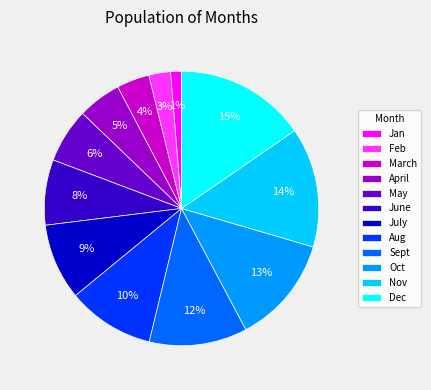

Which has a higher value, Nov or Feb?

Nov